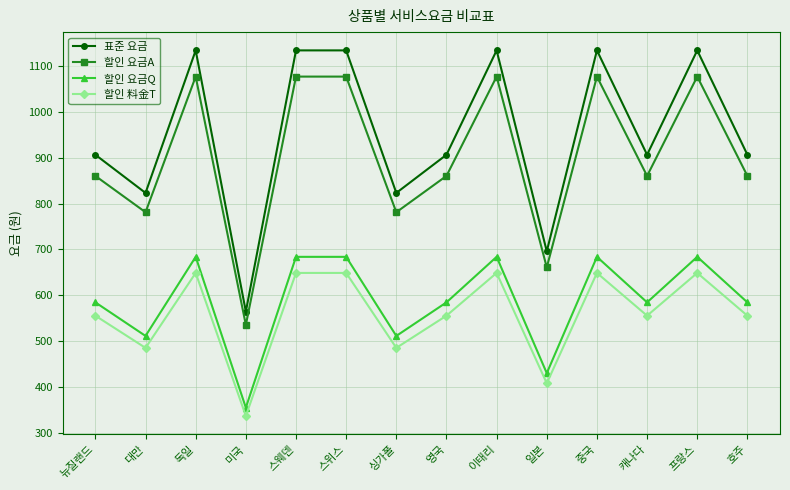

True or false: 할인 요금A and 표준 요금 intersect in this chart.

False